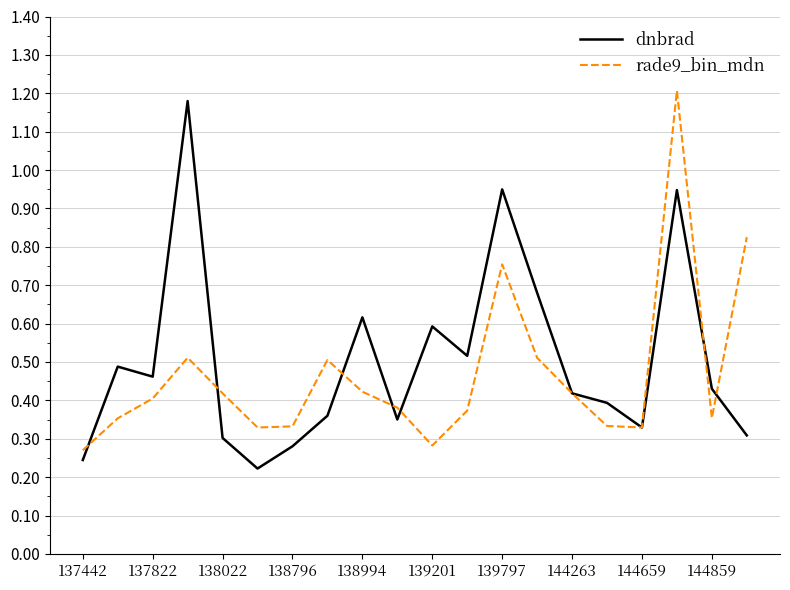

What is the highest value of the rade9_bin_mdn series?

1.2